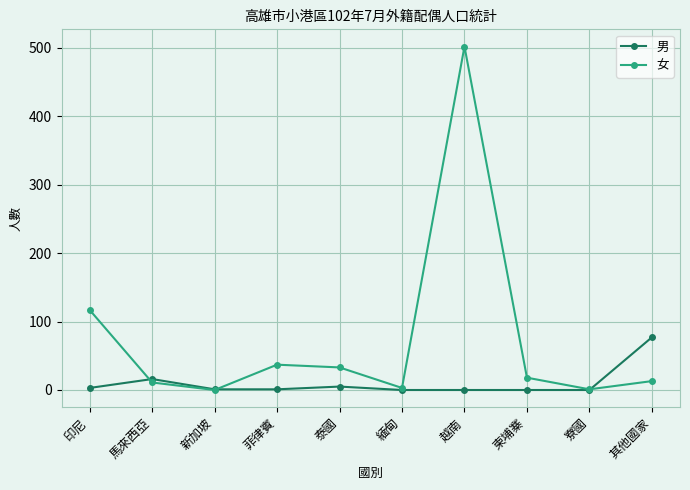

Rank the series by their maximum value, from lowest to highest.

男, 女